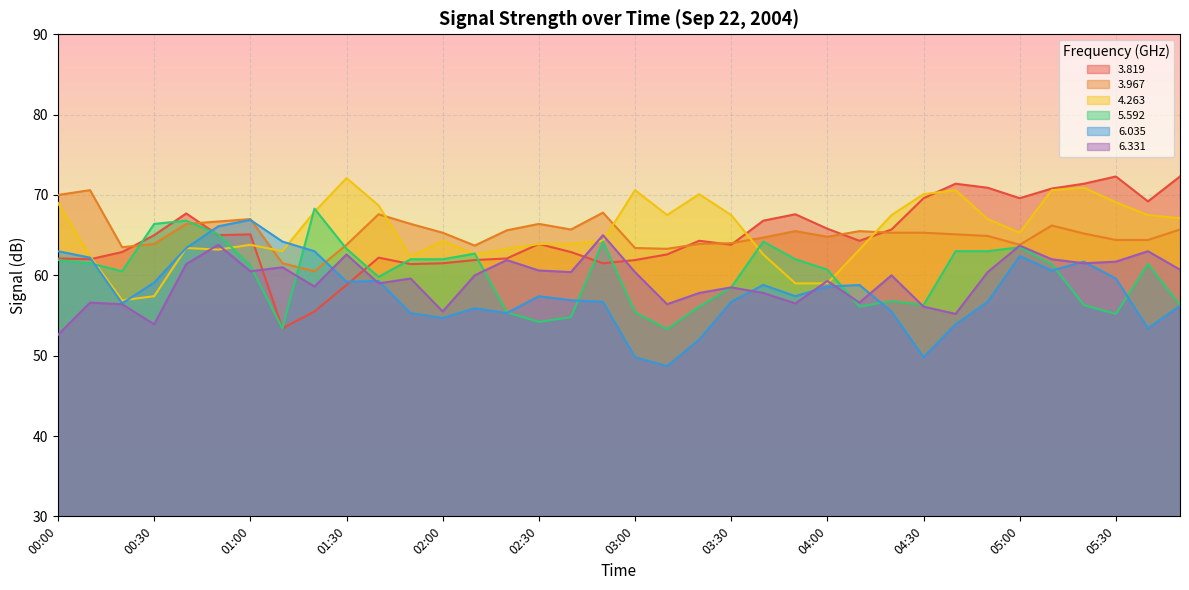

Where do   6.331 and   3.819 first cross each other?

01:00 and 01:10